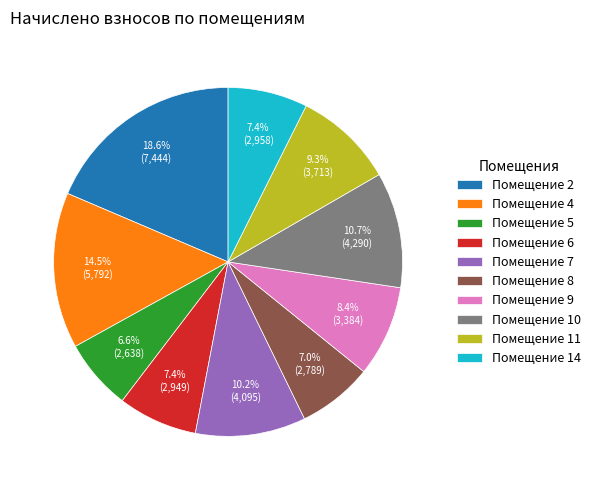

How many slices are in this pie chart?

10